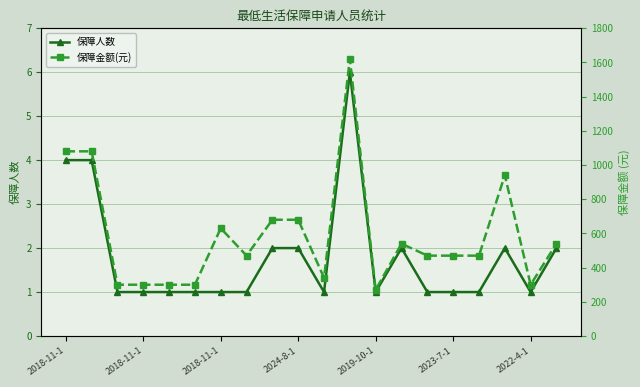

The 保障金额(元) series shows 92 at 2023-7-1. True or false?

False